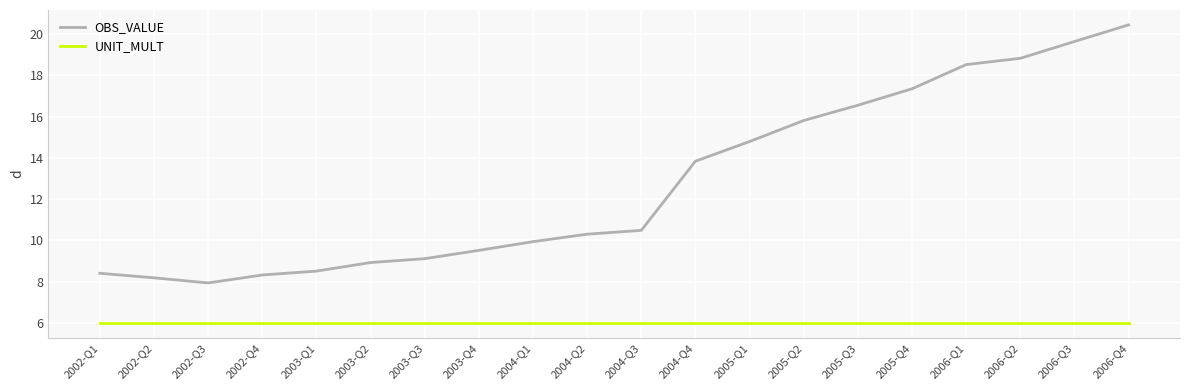

Rank the series at 2002-Q3 from highest to lowest value.

OBS_VALUE, UNIT_MULT